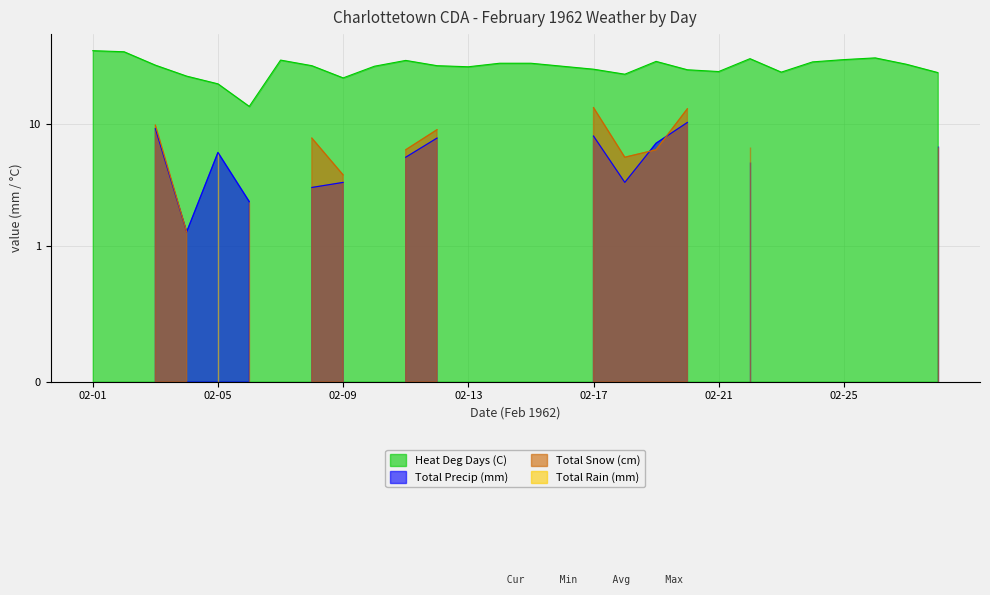

Is the value of Total Snow (cm) at 02-18 greater than the value of Total Precip (mm) at 02-21?

Yes